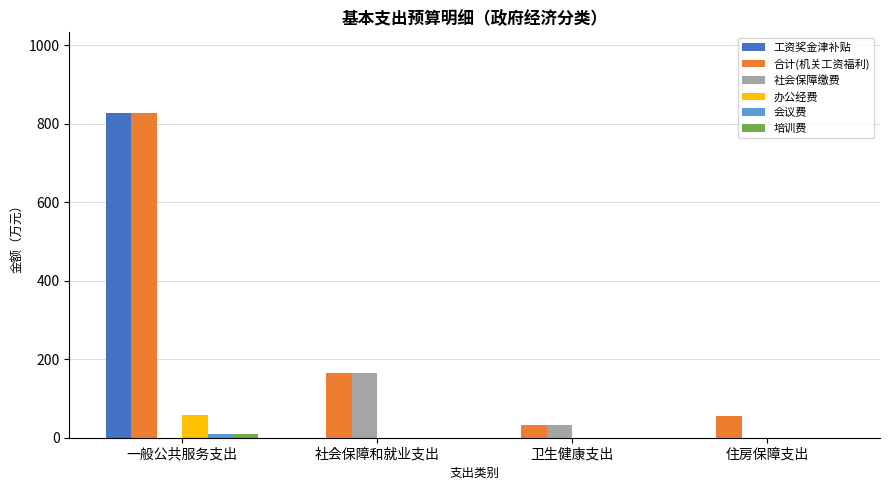

Which category has the highest value in the 合计(机关工资福利) series?

一般公共服务支出